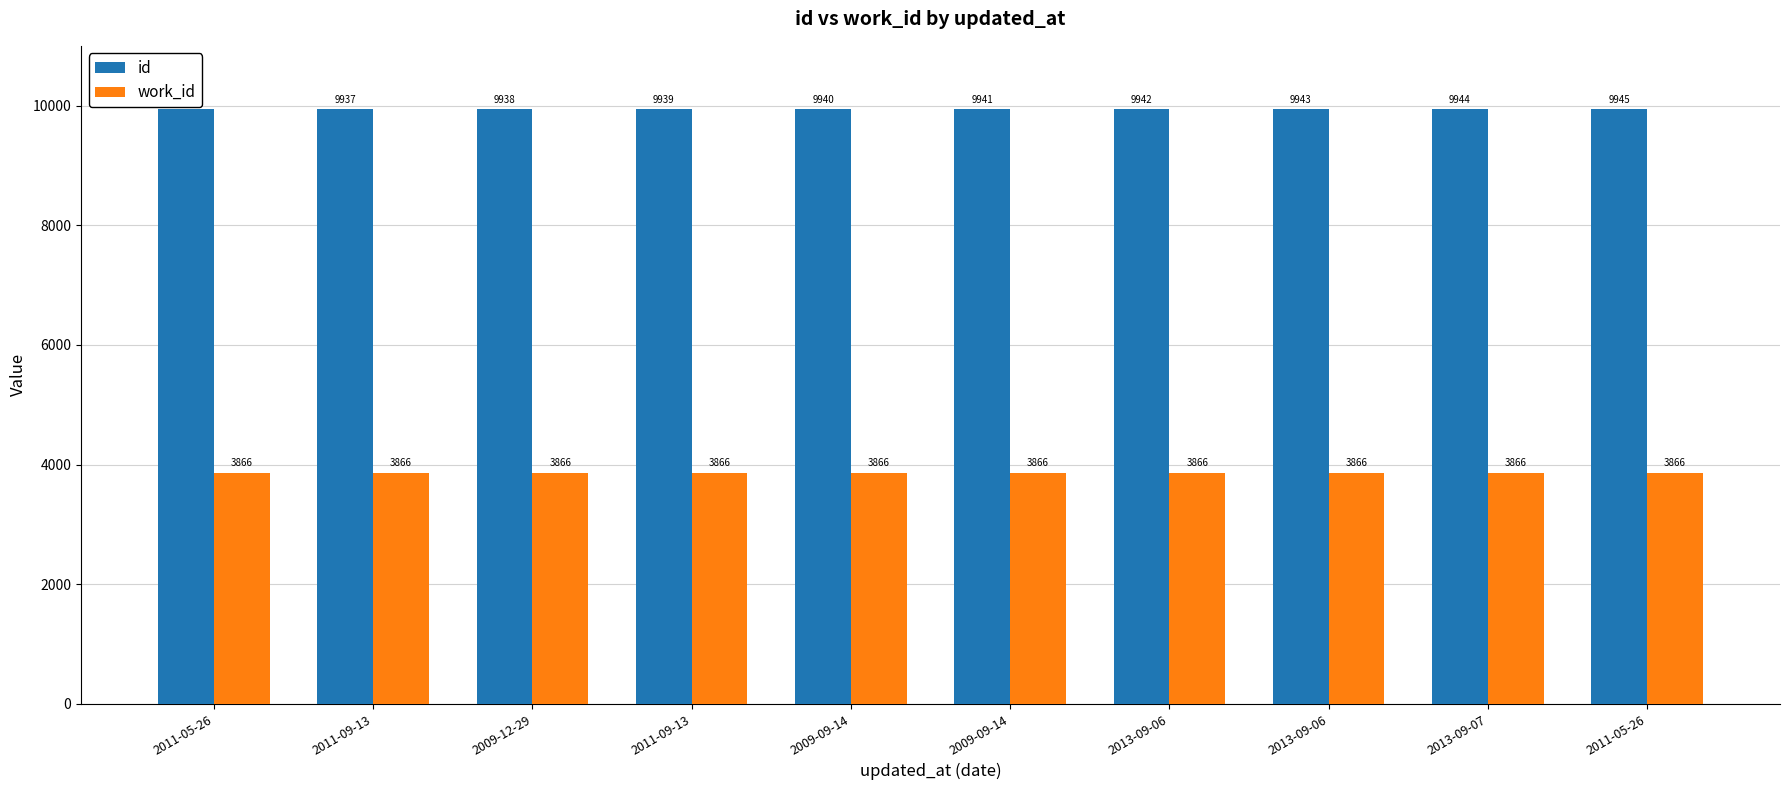

What is the label of the 2nd bar from the left?

2011-09-13